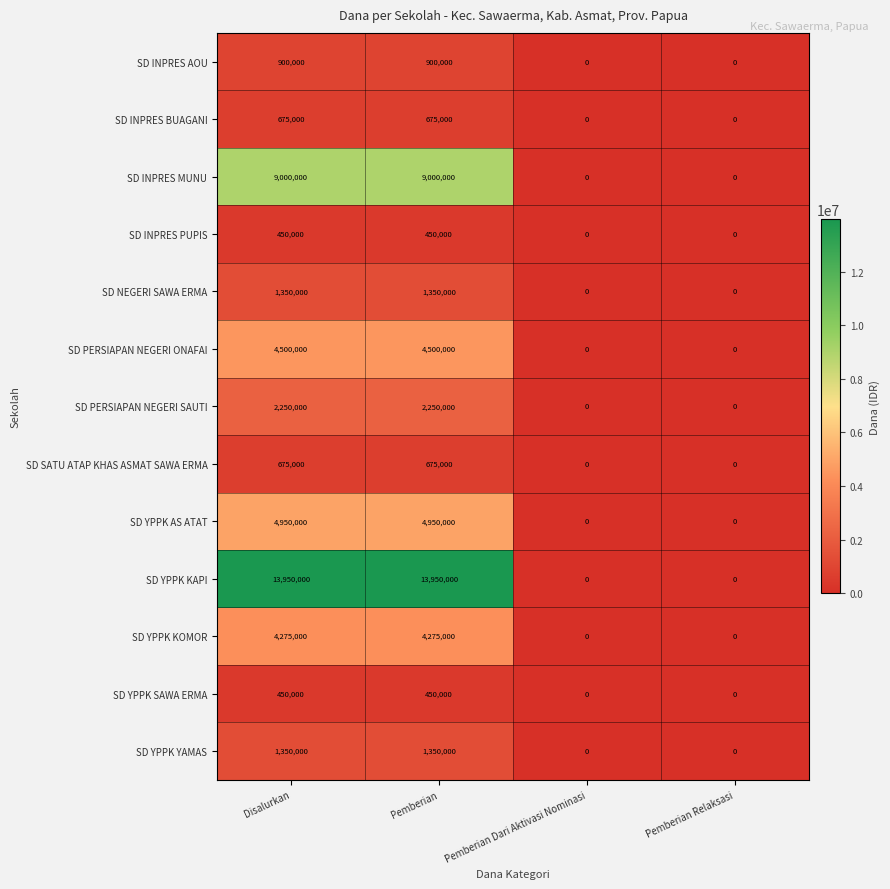

Is the value of SD INPRES AOU at Disalurkan greater than the value of SD INPRES MUNU at Disalurkan?

No